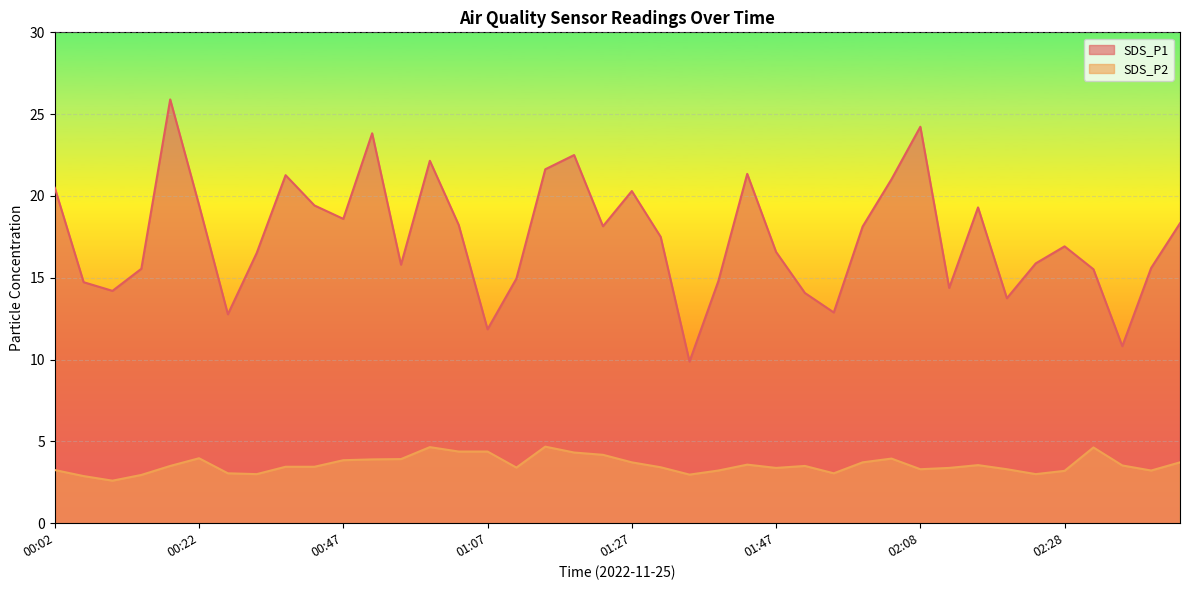

Read the SDS_P1 value at 01:51.

14.1